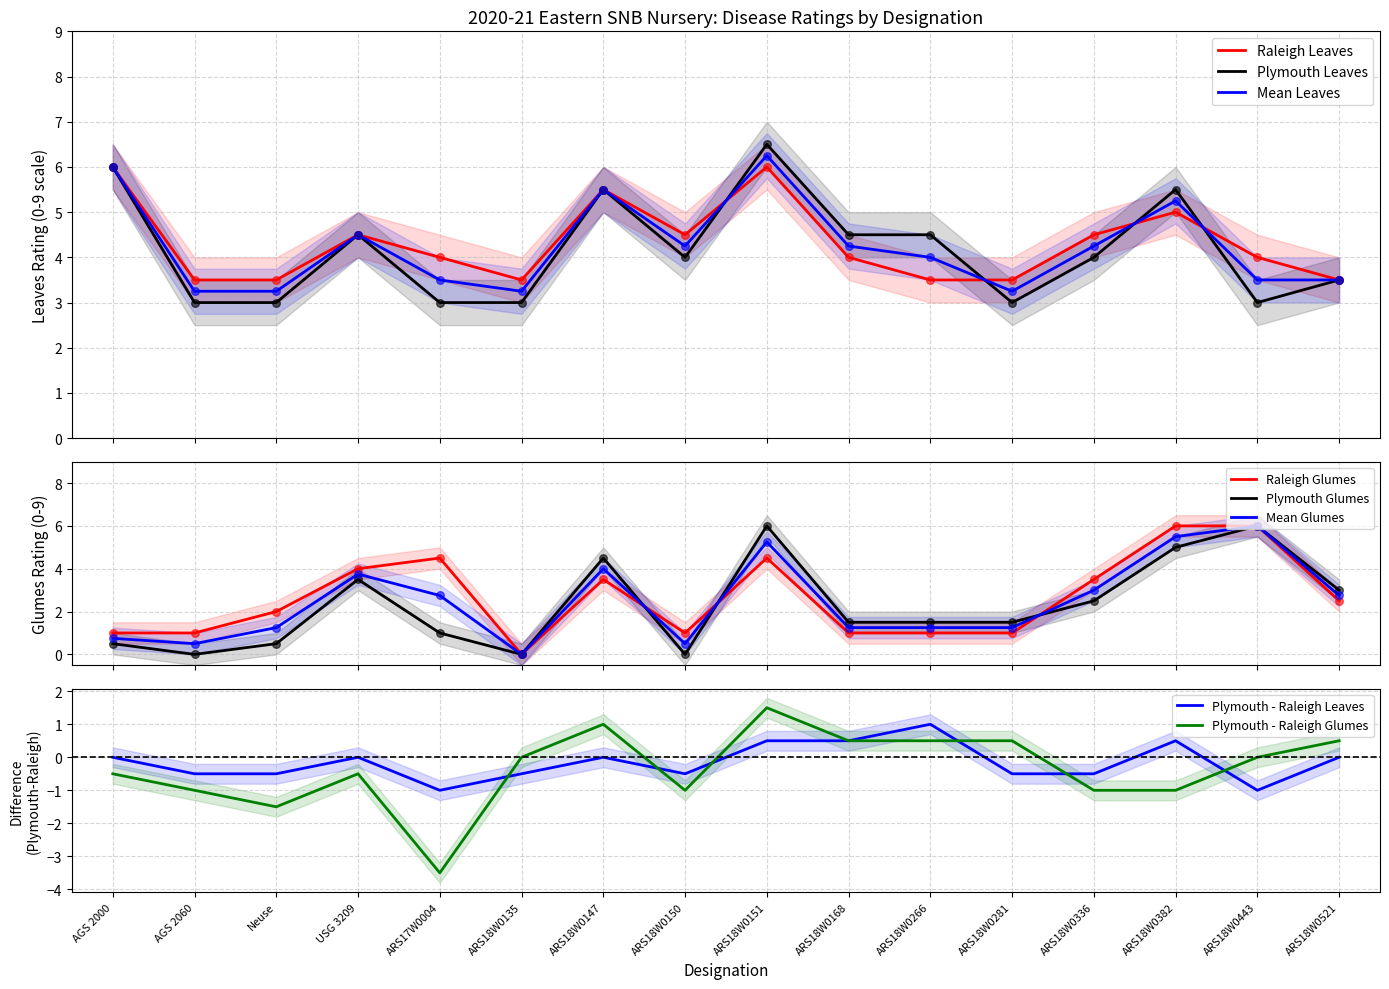

Is the value of Mean Leaves at AGS 2000 greater than the value of Mean Glumes at AGS 2000?

Yes